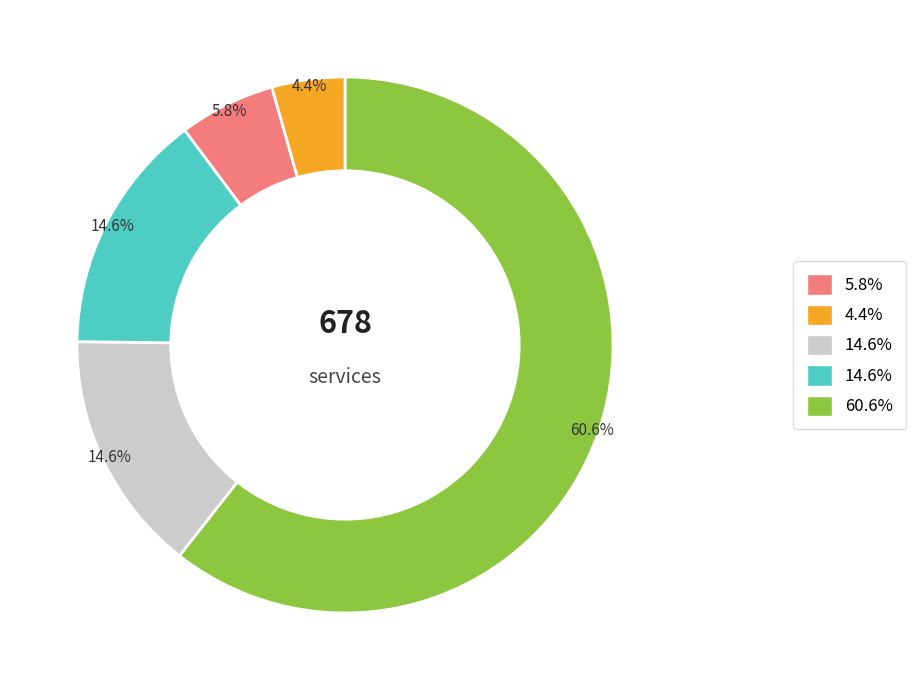

Does any single category account for the majority?

Yes